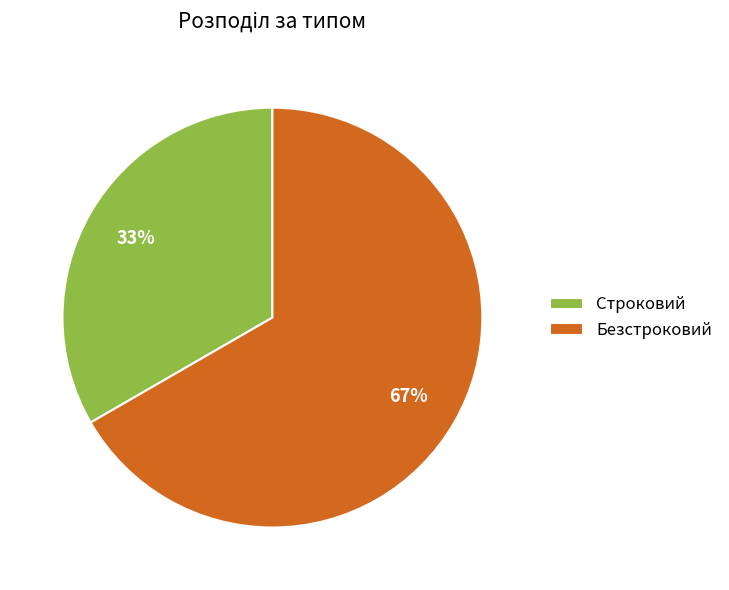

What is the ratio of the value at Строковий to the value at Безстроковий?

0.5